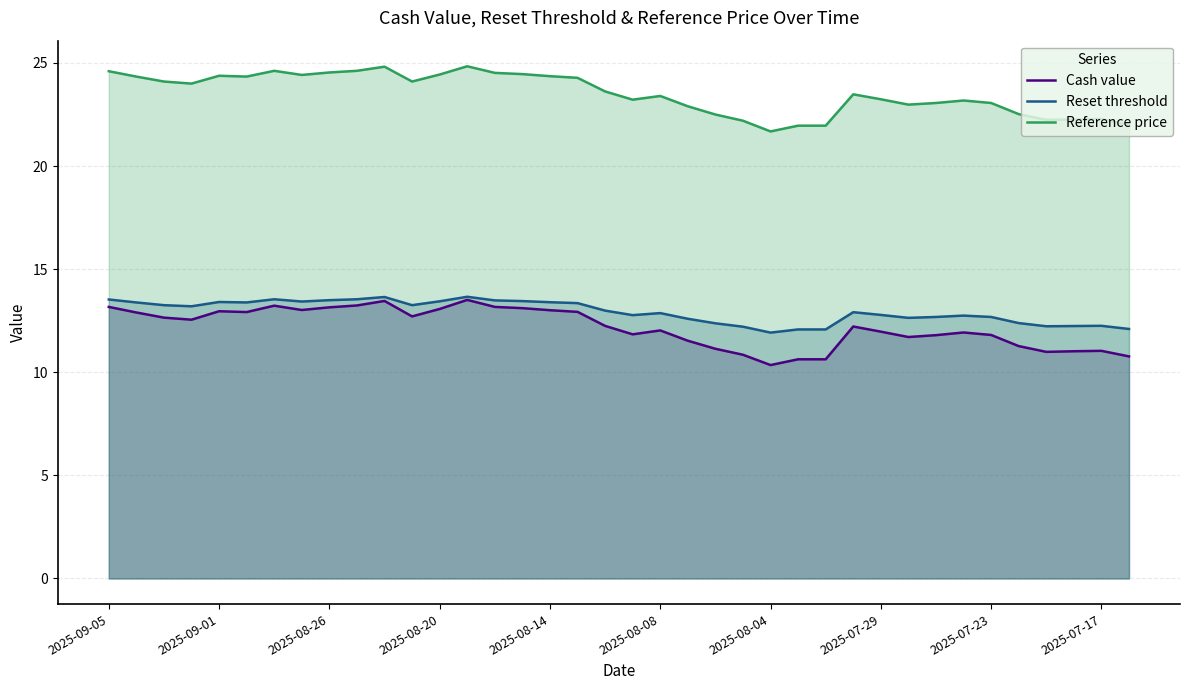

Is it true that Cash value equals 19.3 at 15?

False